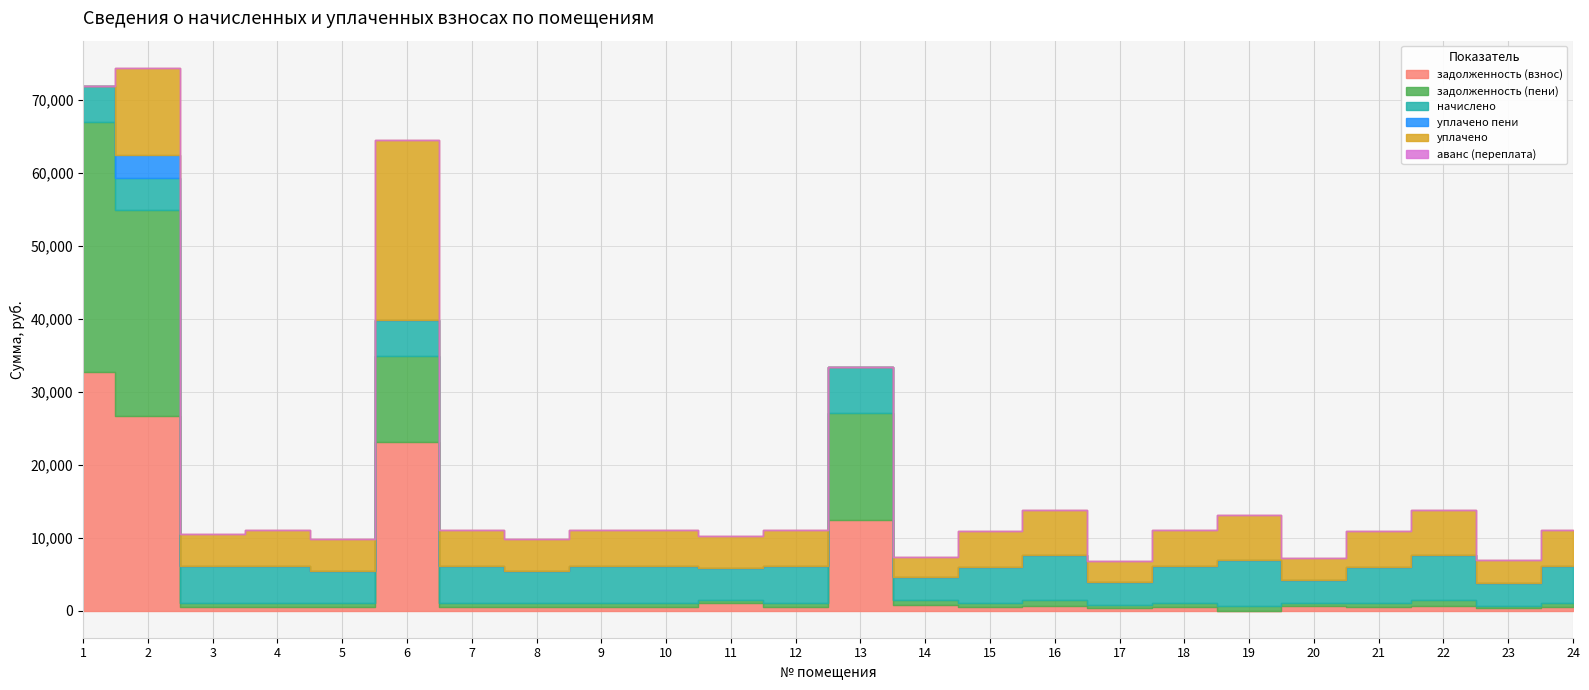

Reading left to right, what are all the values shown in this chart?

задолженность (взнос): 32711.4	26719.3	551.0	551.0	488.4	23161.2	551.0	488.4	551.0	551.0	976.8	551.0	12455.9	737.3	546.9	693.6	359.1	551.0	0.0	689.5	547.9	693.6	344.7	551.0
задолженность (пени): 34358.1	28184.5	551.0	551.0	488.4	11804.8	551.0	488.4	551.0	551.0	488.4	551.0	14585.9	691.5	547.5	694.3	359.1	551.0	692.5	344.7	547.9	694.3	344.7	551.0
начислено: 4940.2	4395.4	4958.6	4958.6	4395.4	4930.9	4958.6	4395.4	4958.6	4958.6	4395.4	4958.6	6389.9	3111.8	4921.7	6242.2	3203.2	4958.6	6232.9	3102.7	4930.9	6242.2	3102.7	4958.6
уплачено пени: 0.0	3244.5	0.0	0.0	0.0	0.0	0.0	0.0	0.0	0.0	0.0	0.0	0.0	0.0	0.0	0.0	0.0	0.0	0.0	0.0	0.0	0.0	0.0	0.0
уплачено: 0.0	11896.5	4407.7	4937.7	4376.9	24600.0	4937.7	4376.9	4937.7	4937.7	4376.9	4937.7	0.0	2752.9	4902.9	6218.3	2844.1	4937.7	6206.6	3089.6	4910.1	6218.3	3089.6	4937.7
аванс (переплата): 0.0	0.0	0.0	0.0	0.0	0.0	0.0	0.0	0.0	0.0	0.0	0.0	0.0	0.0	0.0	0.0	0.0	0.0	0.0	0.0	0.0	0.0	0.0	0.0